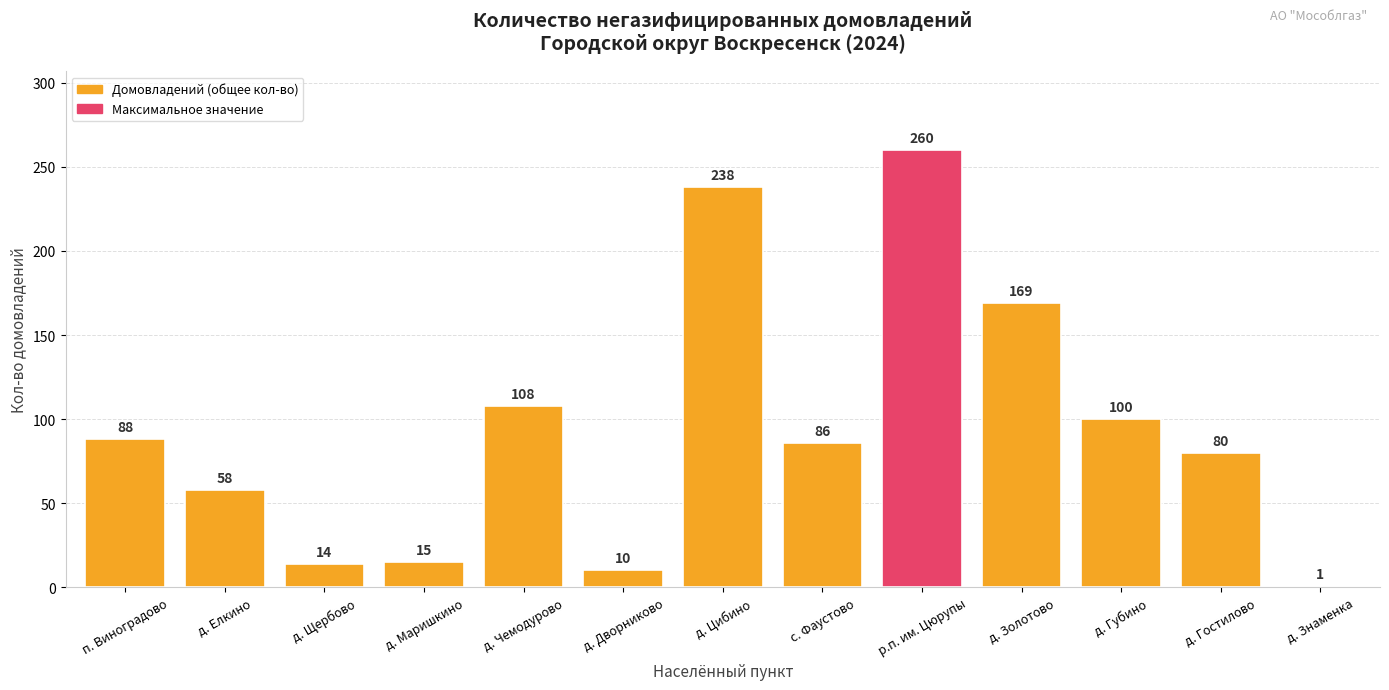

What is the label of the 1st bar from the left?

п. Виноградово